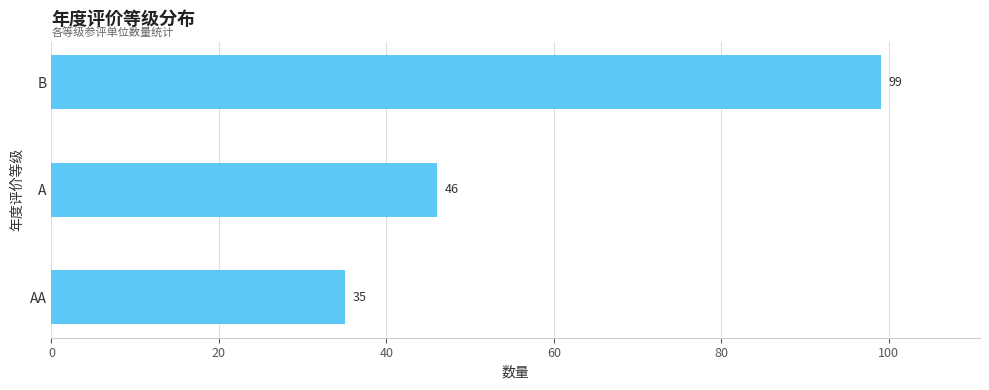

Reading bottom to top, extract all data points from this chart.

AA=35	A=46	B=99